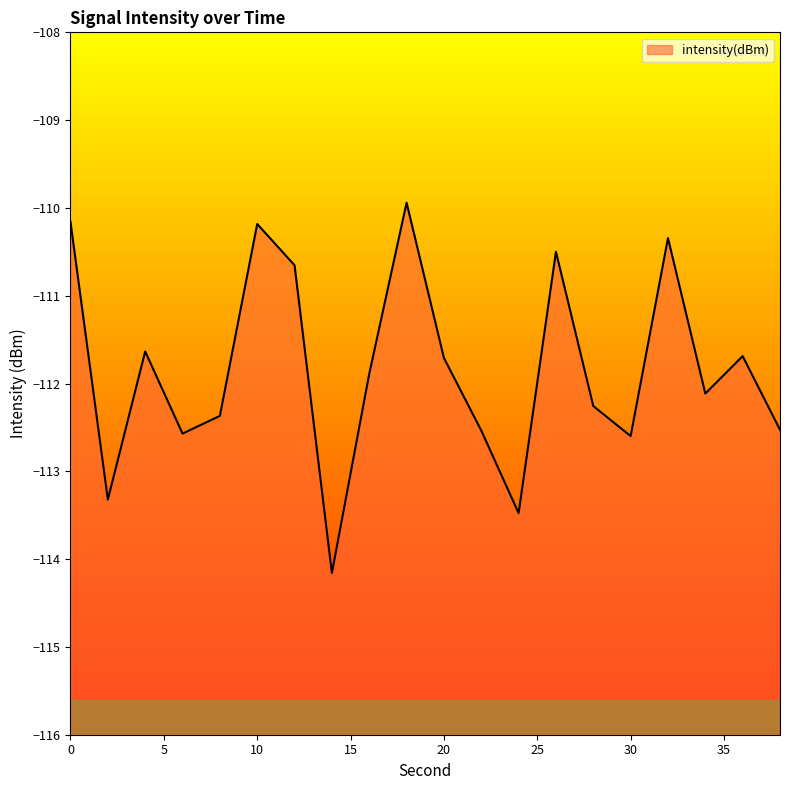

What is the smallest value displayed?

-114.2